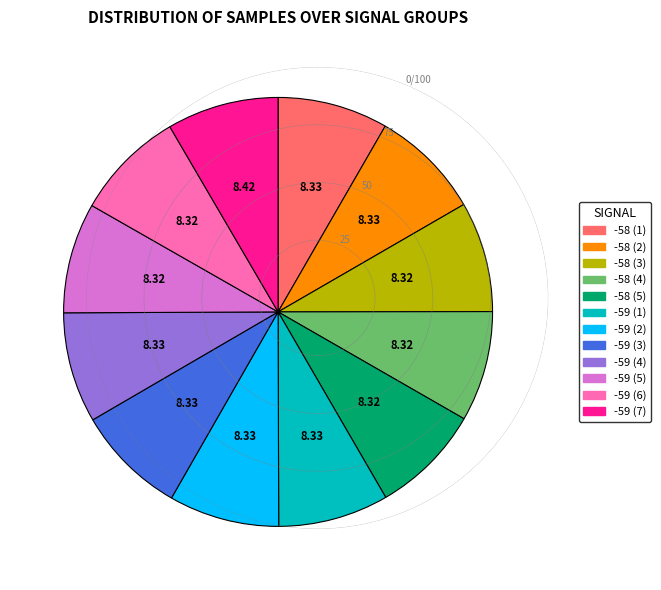

Is there a majority slice in this chart?

No